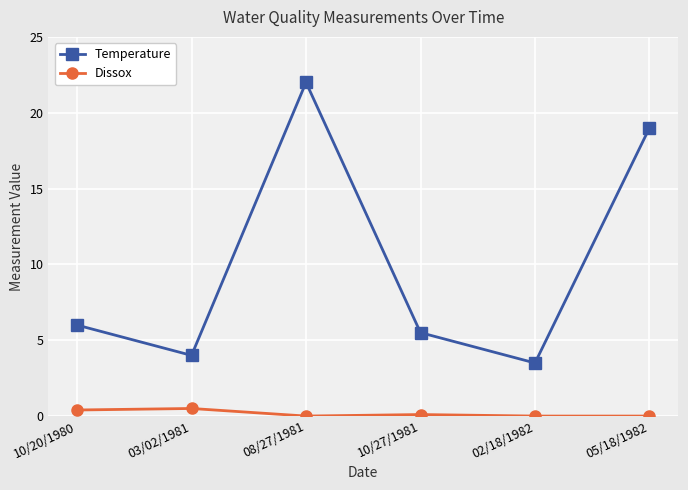

True or false: Dissox has a value of 0.4 at 10/20/1980.

True